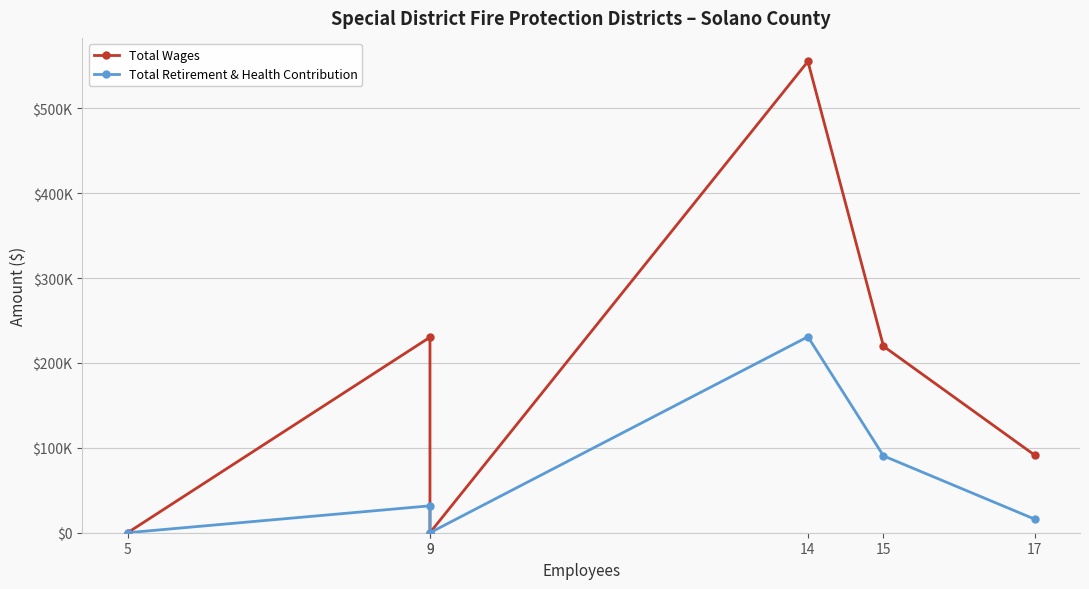

How many data points does each series have?

6